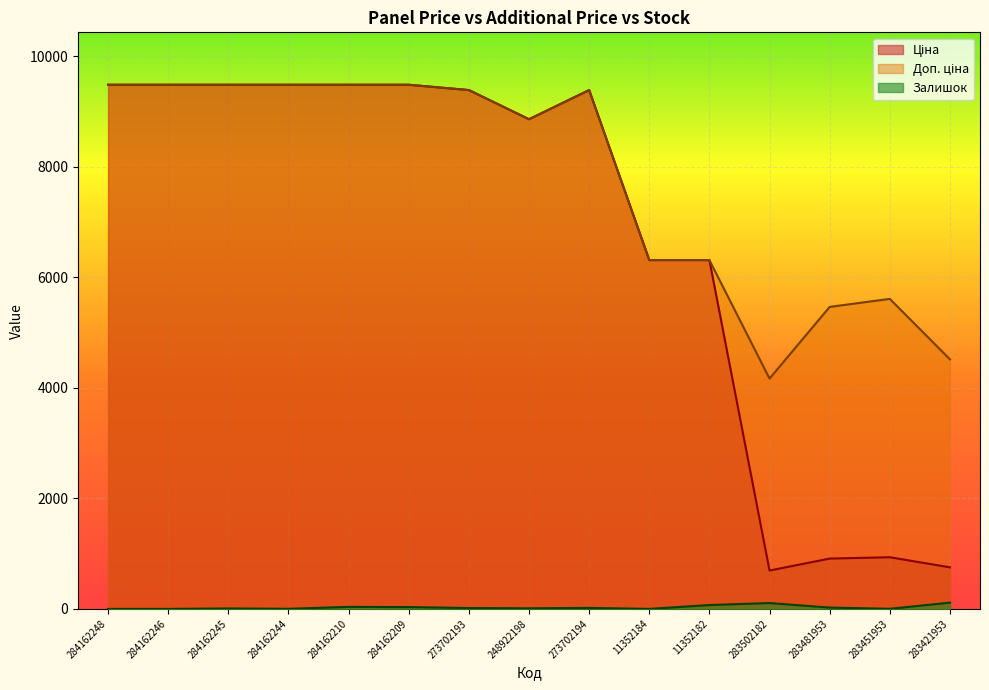

At which category is the sum across all series the highest?

284162210